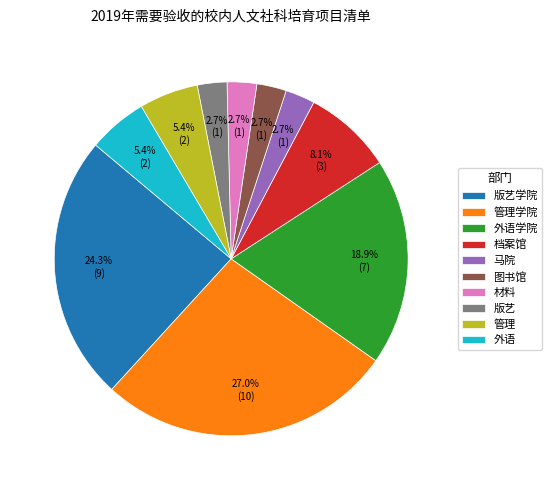

What is the ratio of the value at 管理 to the value at 图书馆?

2.0